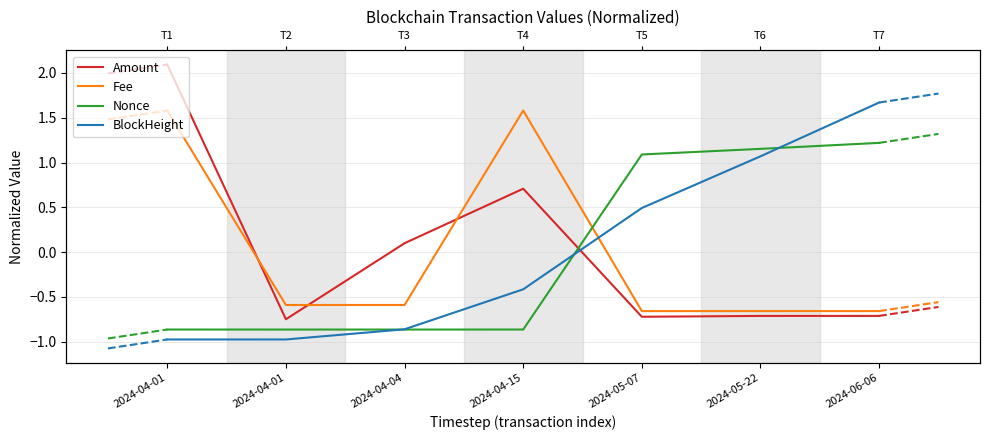

List the series in order of their peak value, lowest first.

Nonce, Fee, BlockHeight, Amount